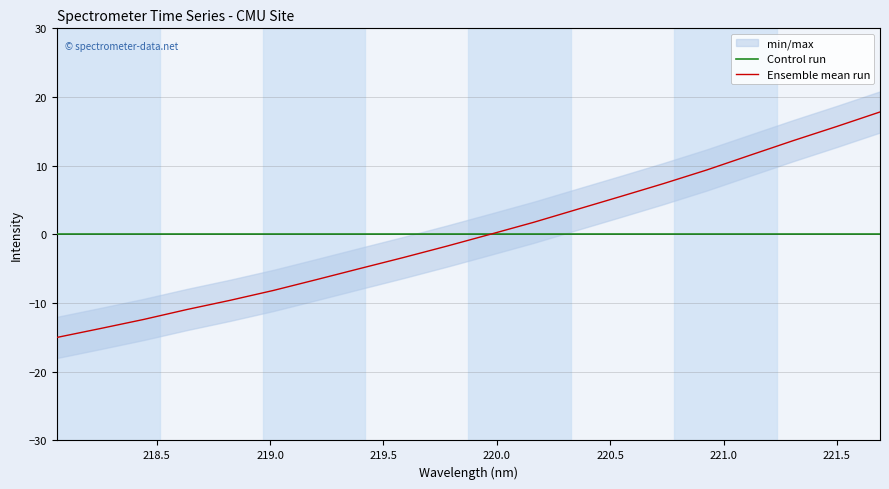

At how many categories does at least one series exceed 5?

7